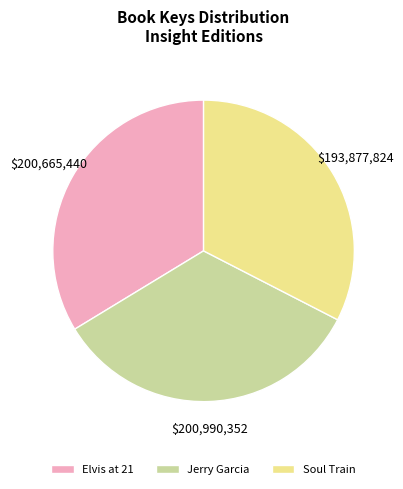

Is there any slice that represents more than half of the pie?

No